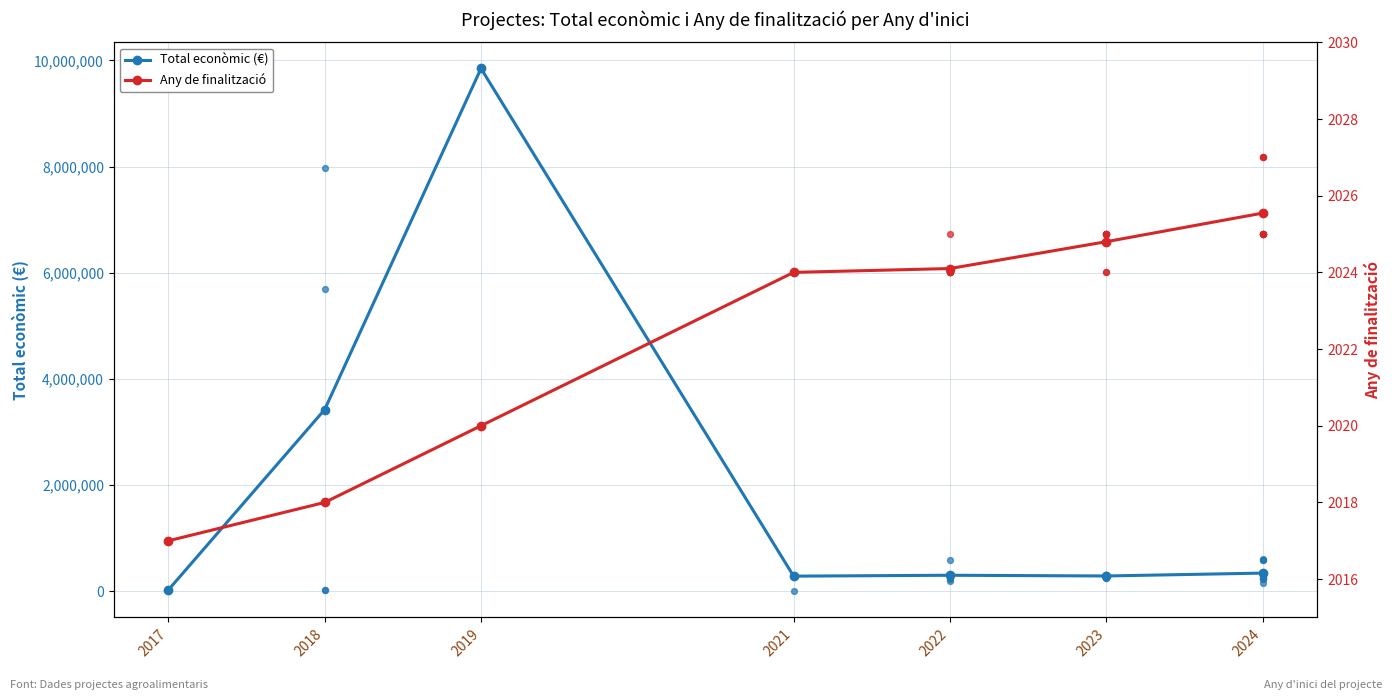

What are all the series names shown in the legend?

Total econòmic (€), Any de finalització